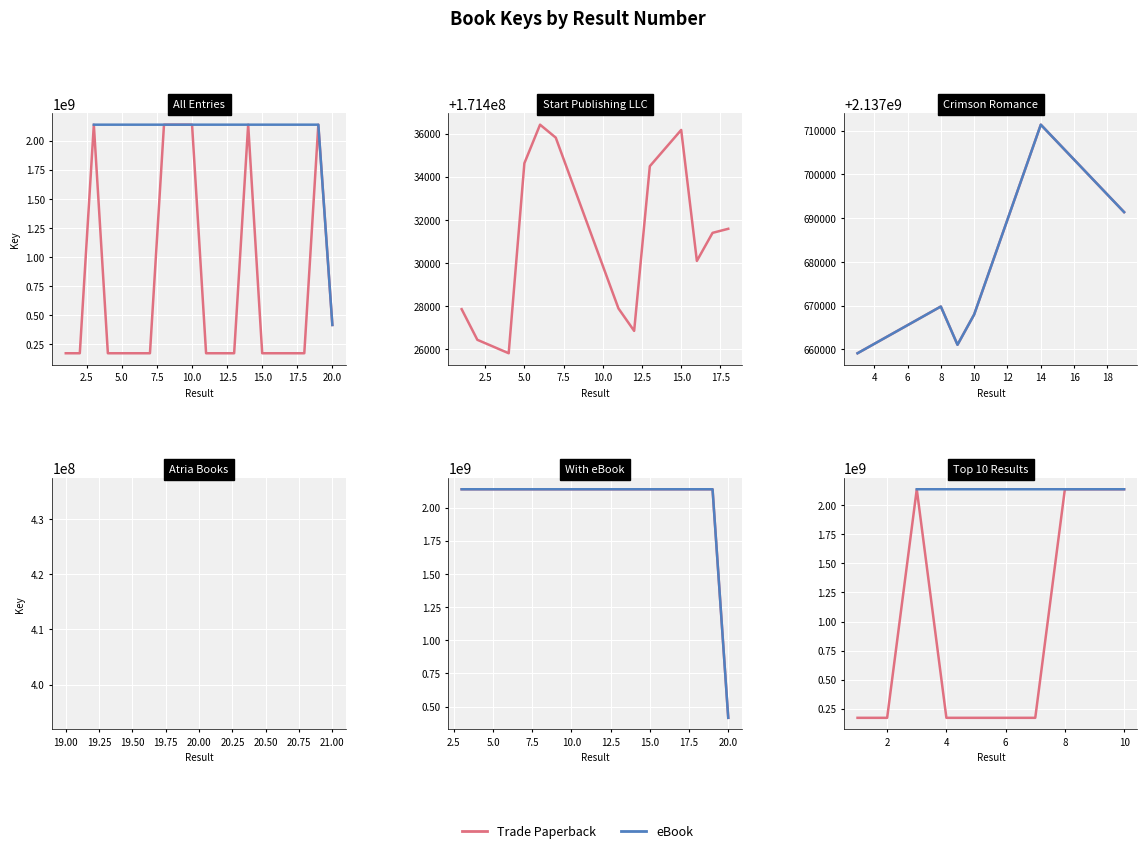

How many points are higher than both their immediate neighbors (excluding endpoints)?

6